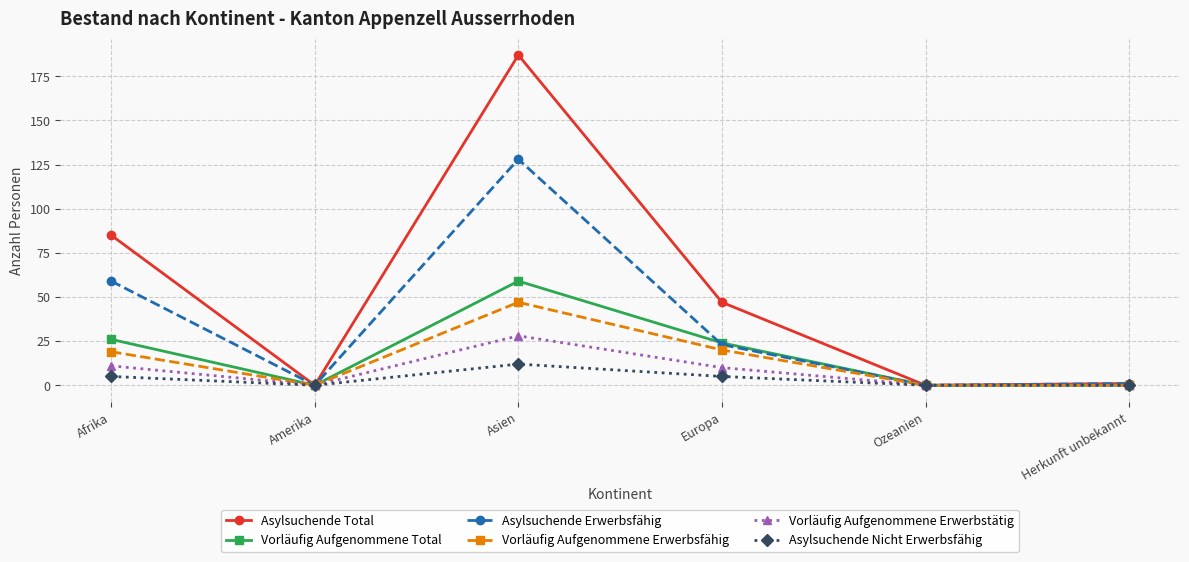

What is the label of the 6th point from the left?

Herkunft unbekannt